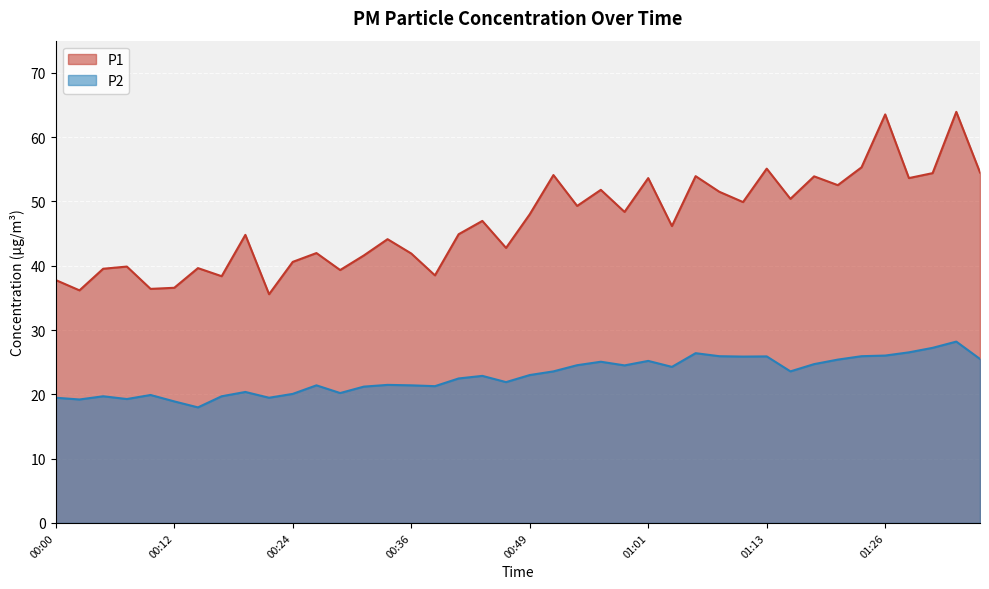

Which label corresponds to the largest value in the chart?

01:33